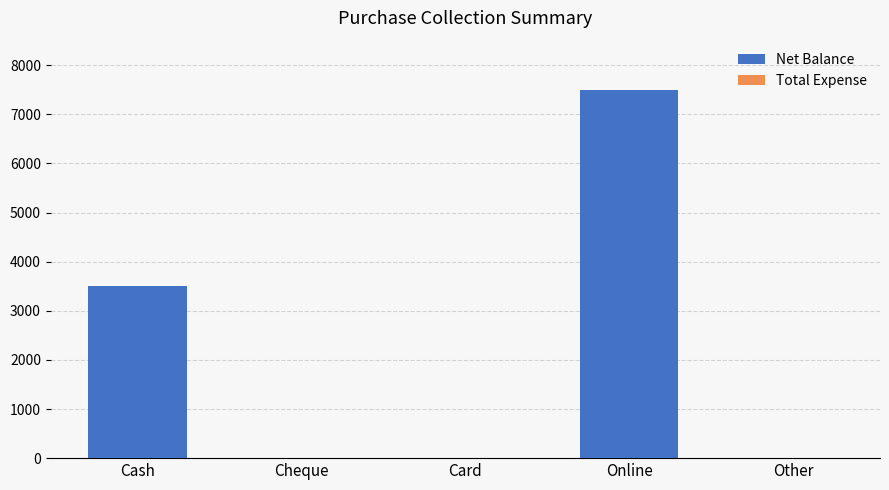

Is it true that the value at Online is 12370?

False